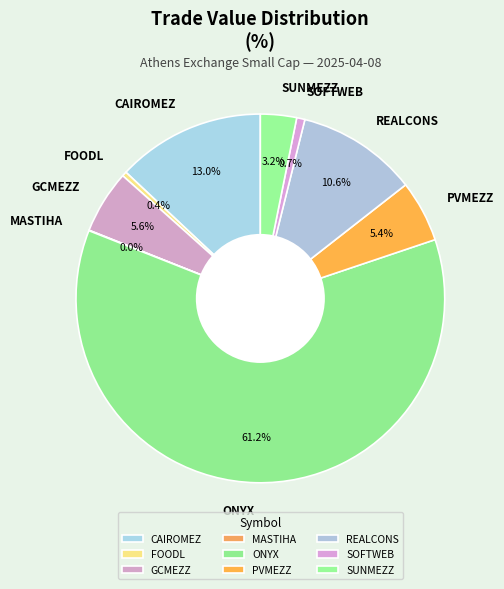

What percentage is the GCMEZZ slice, to the nearest percent?

6%